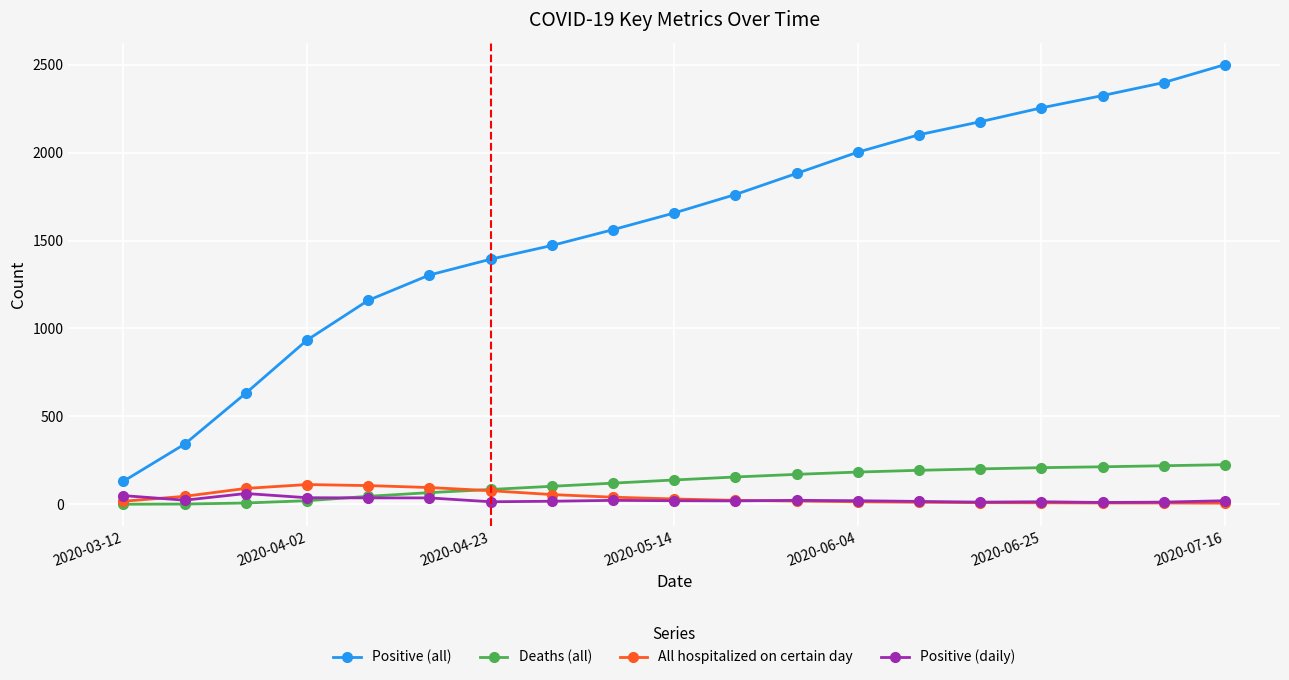

How many data points does each series have?

19